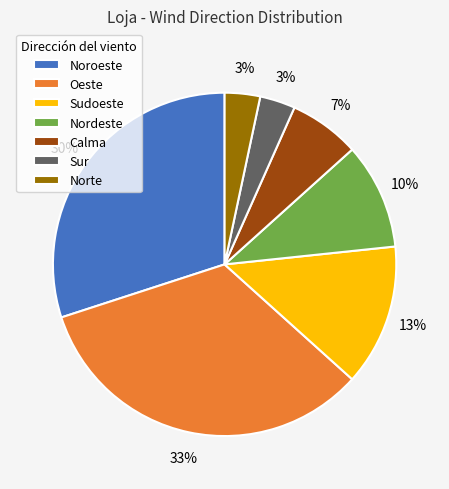

Is there any slice that represents more than half of the pie?

No